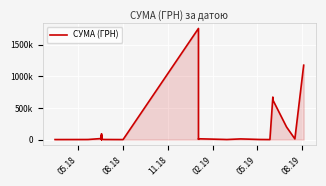

What is the smallest value displayed?

364.0